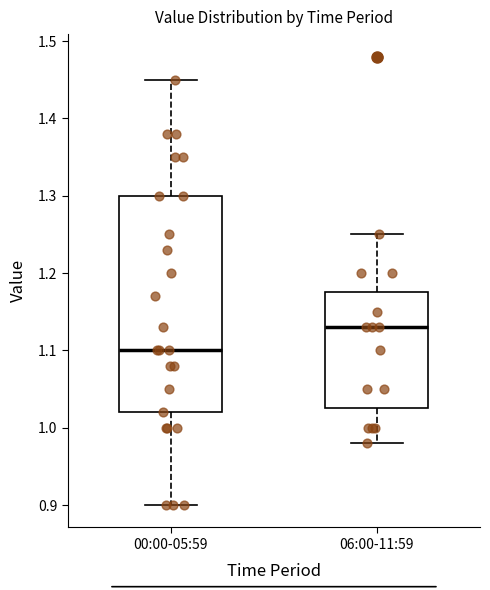

Comparing the boxes themselves (not the whiskers), which one is the tallest?

00:00-05:59